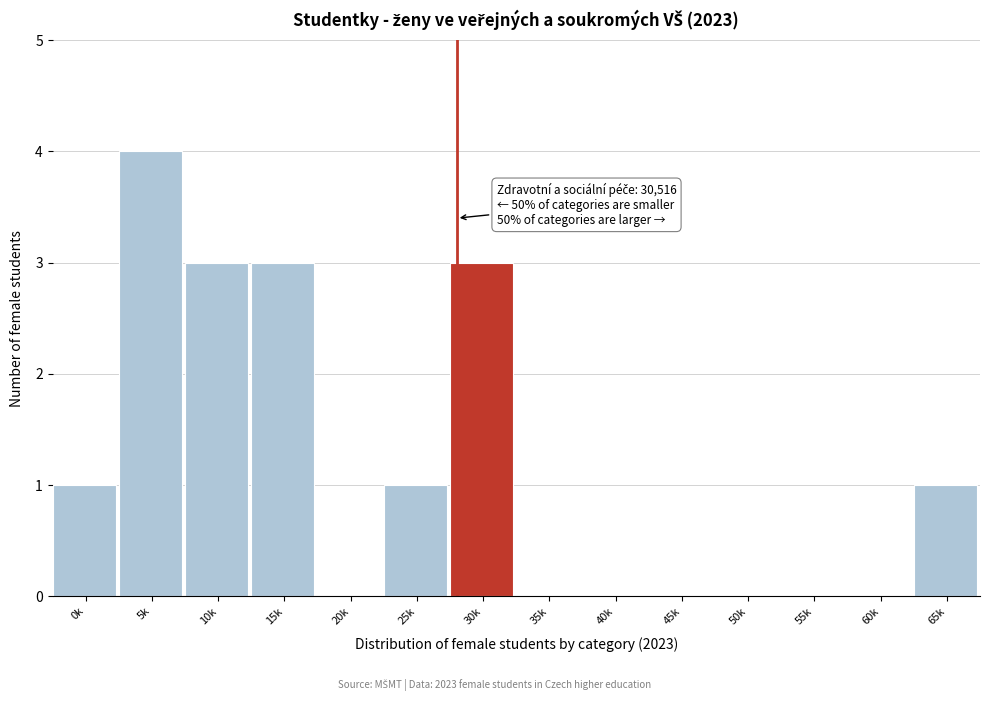

Reading right to left, transcribe all the data shown in this chart.

65k=1	60k=0	55k=0	50k=0	45k=0	40k=0	35k=0	30k=3	25k=1	20k=0	15k=3	10k=3	5k=4	0k=1